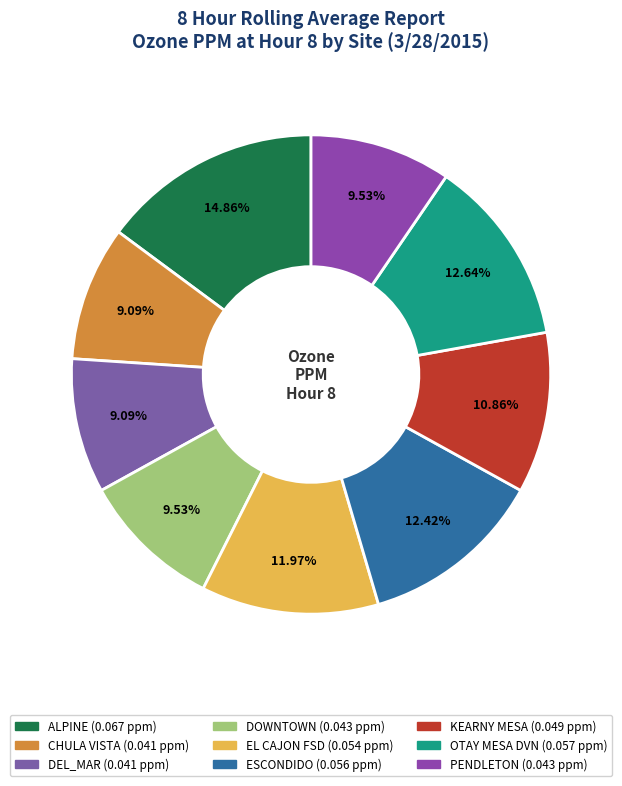

To the nearest percent, what is the difference between the largest and smallest slice percentages?

6%